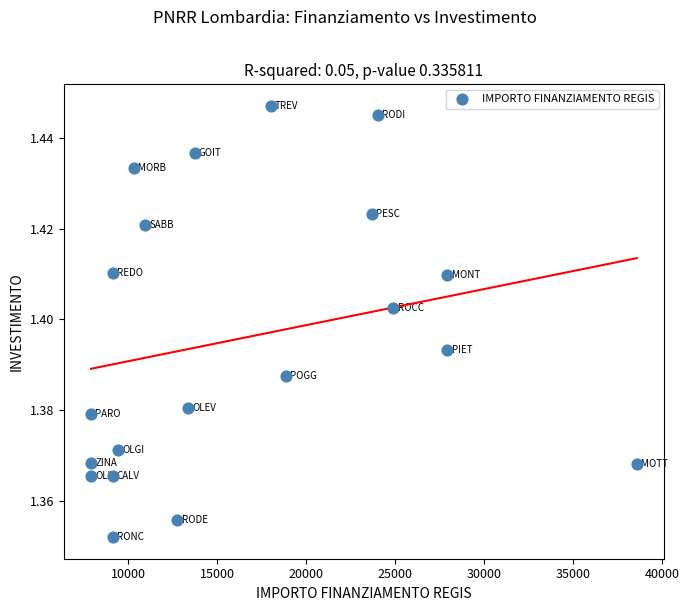

What is the range of X values (max minus min)?

30674.0